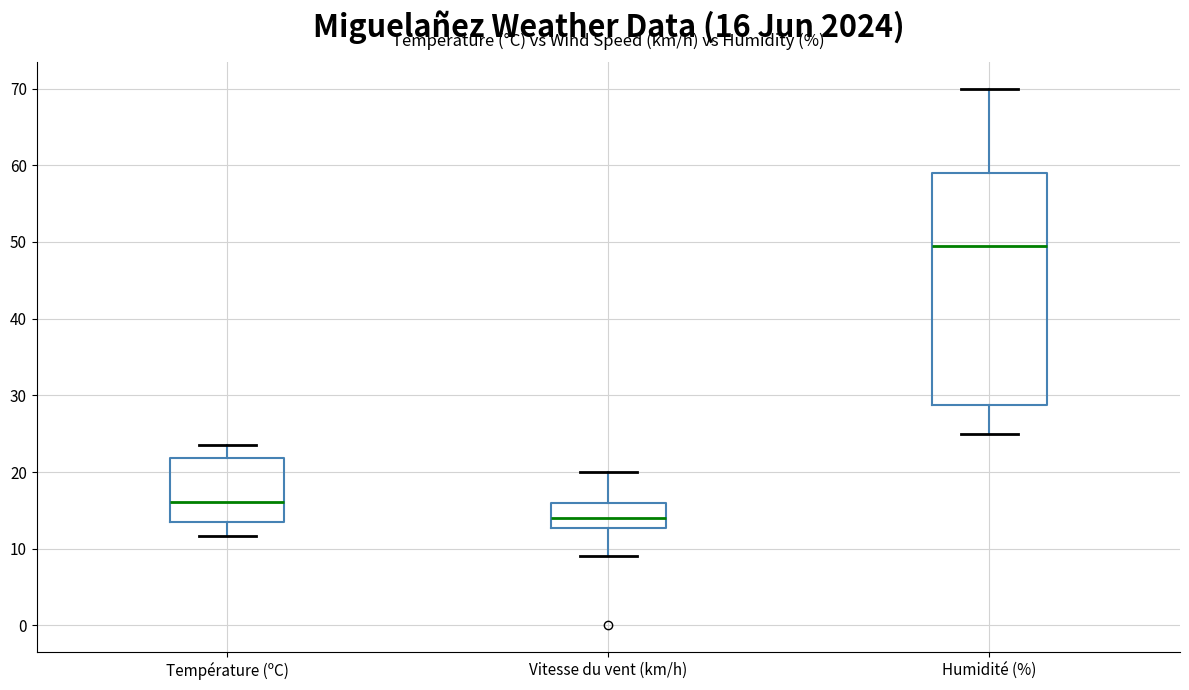

Comparing the boxes themselves (not the whiskers), which one is the tallest?

Humidité (%)